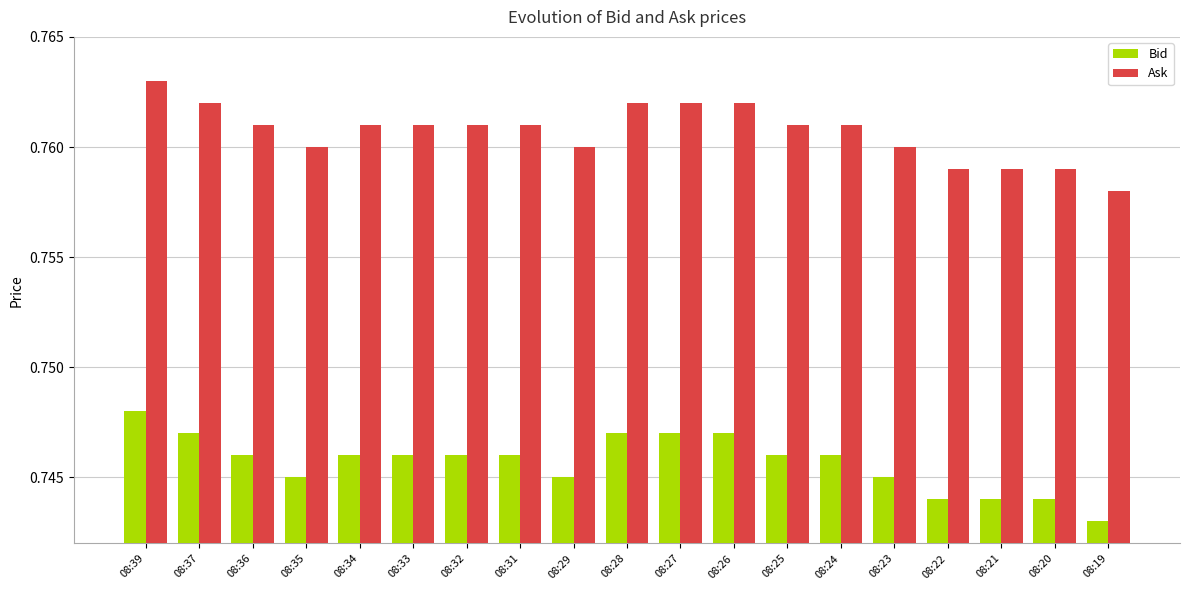

At which label does Ask reach its minimum?

08:19